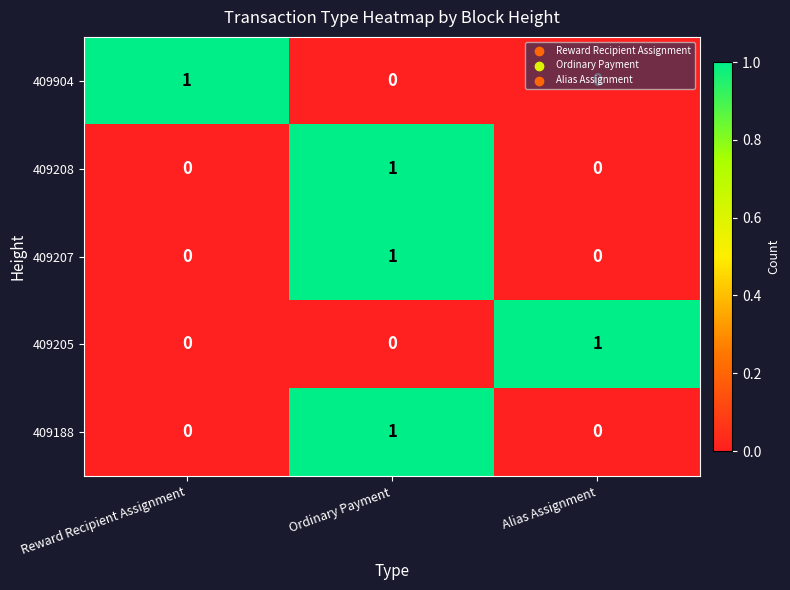

Count the 409188 values in the range 0 to 1.

3